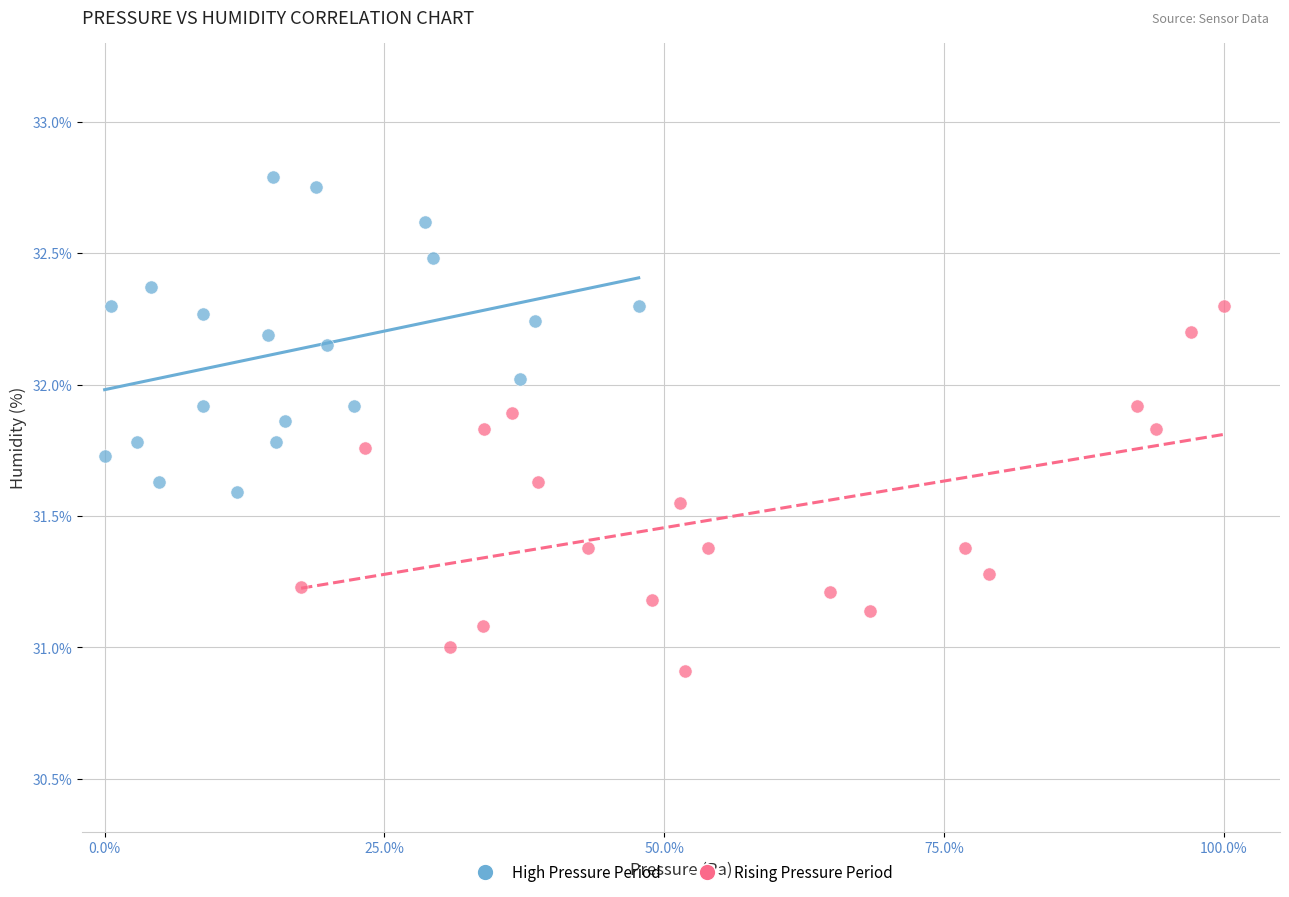

Which series contains the lowest Y value?

Rising Pressure Period